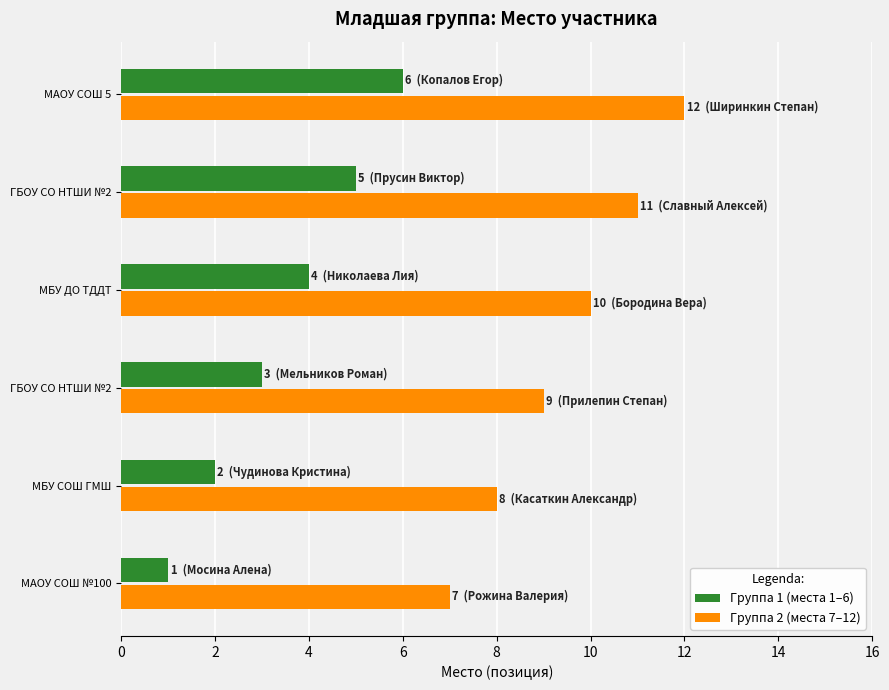

How many data points in Группа 2 (места 7–12) are less than 10?

3